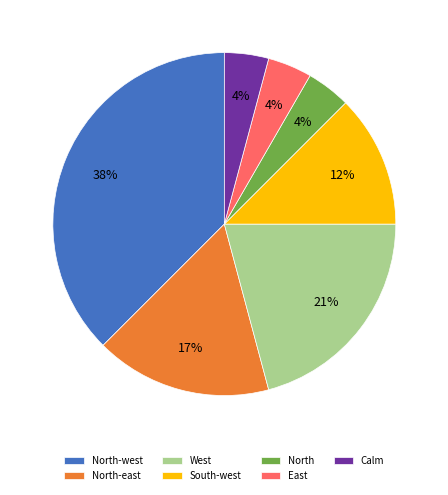

Approximately how many times larger is the value at North compared to Calm?

1.0